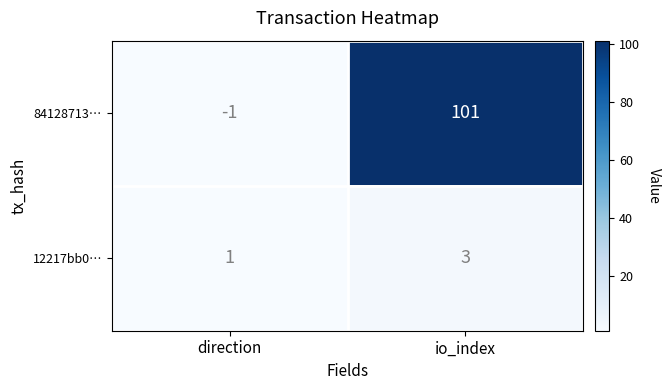

Reading left to right, list all the values displayed in this chart.

84128713…: direction=-1	io_index=101
12217bb0…: direction=1	io_index=3